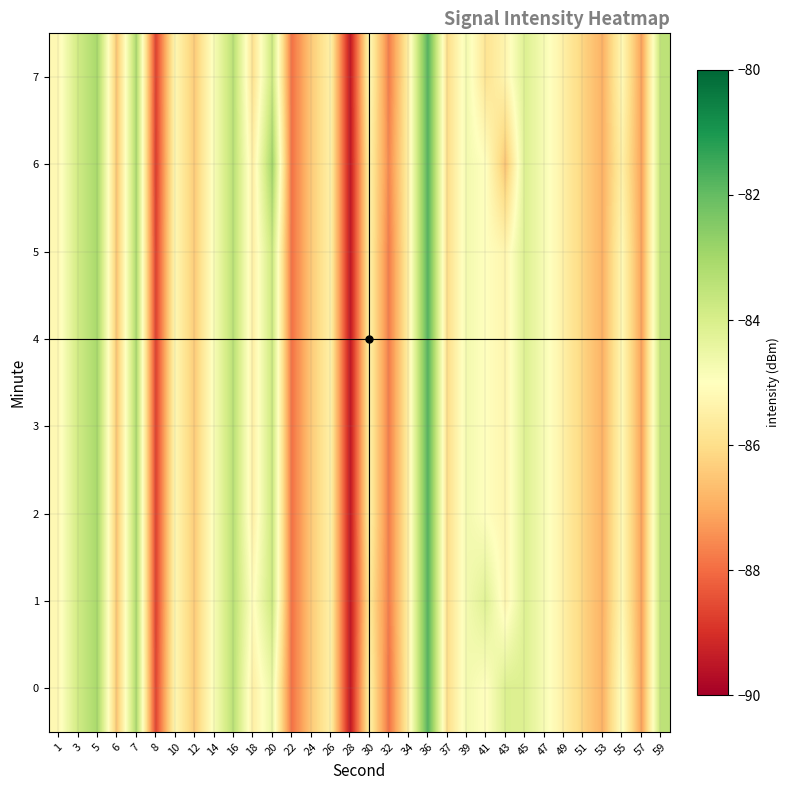

What is the maximum value shown in the chart?

-81.8